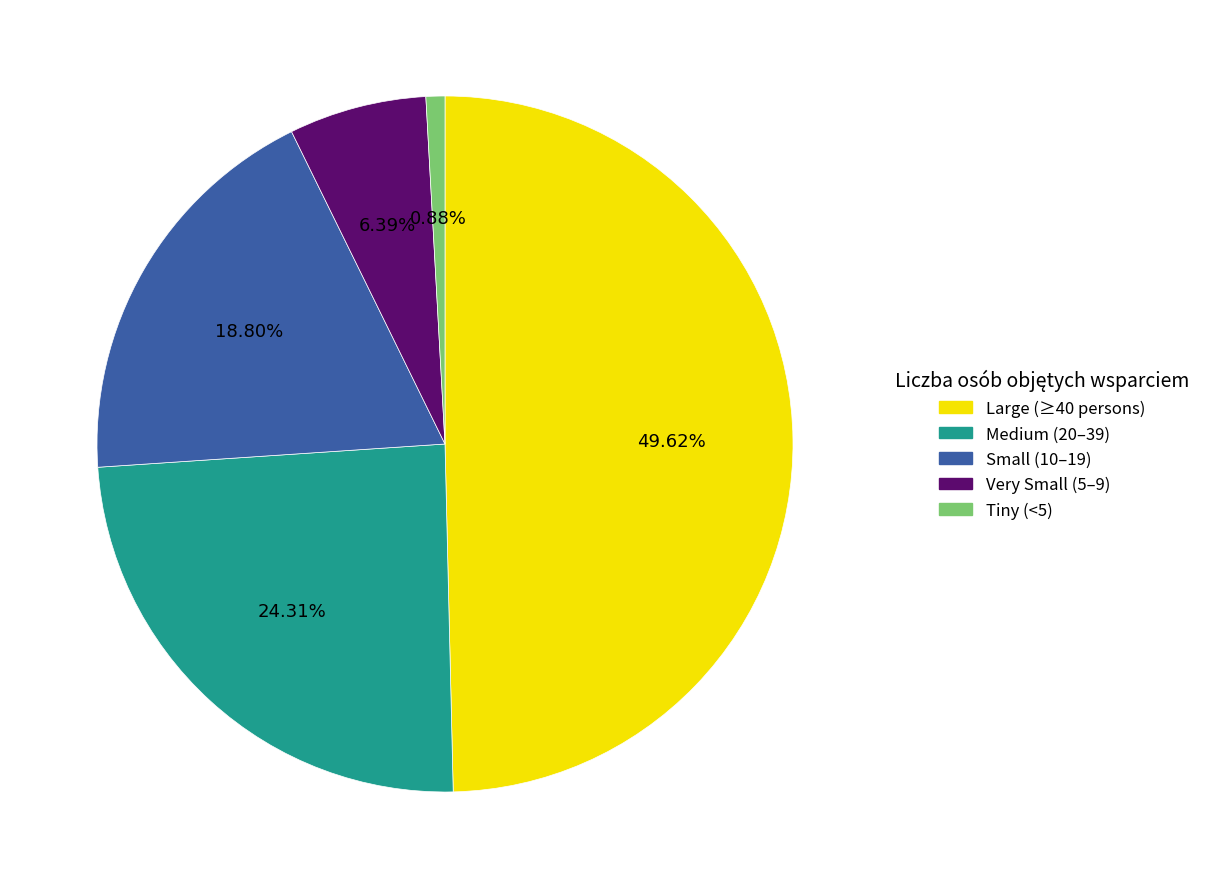

Is there a majority slice in this chart?

No